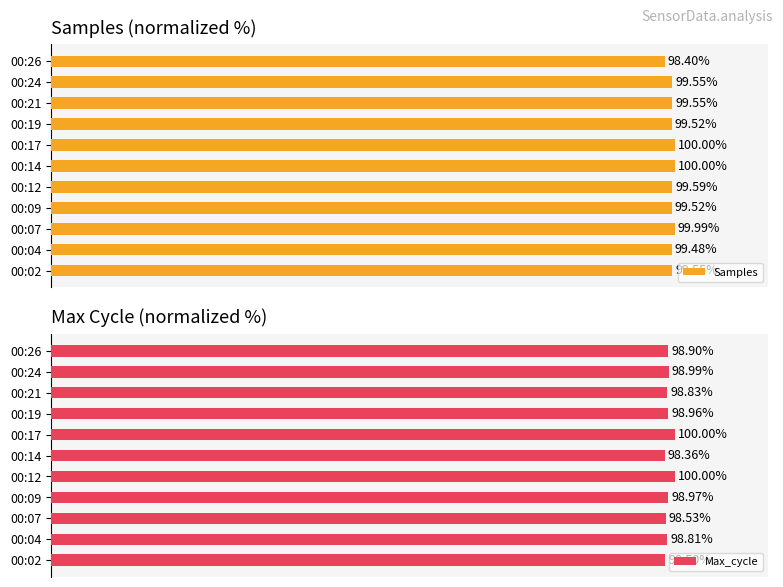

True or false: Max_cycle has a value of 98.8 at 00:04.

True